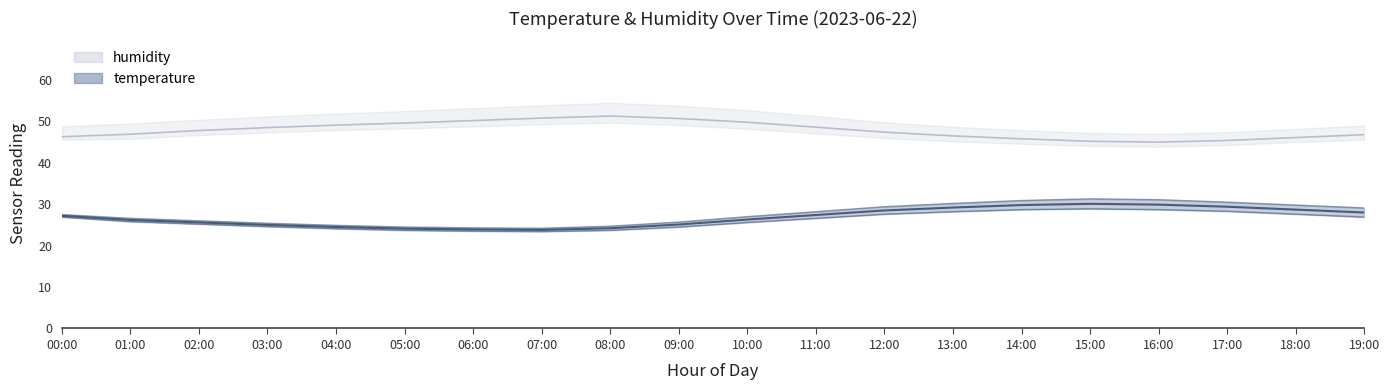

What is the difference between the second highest and second lowest values in the humidity series?

5.6